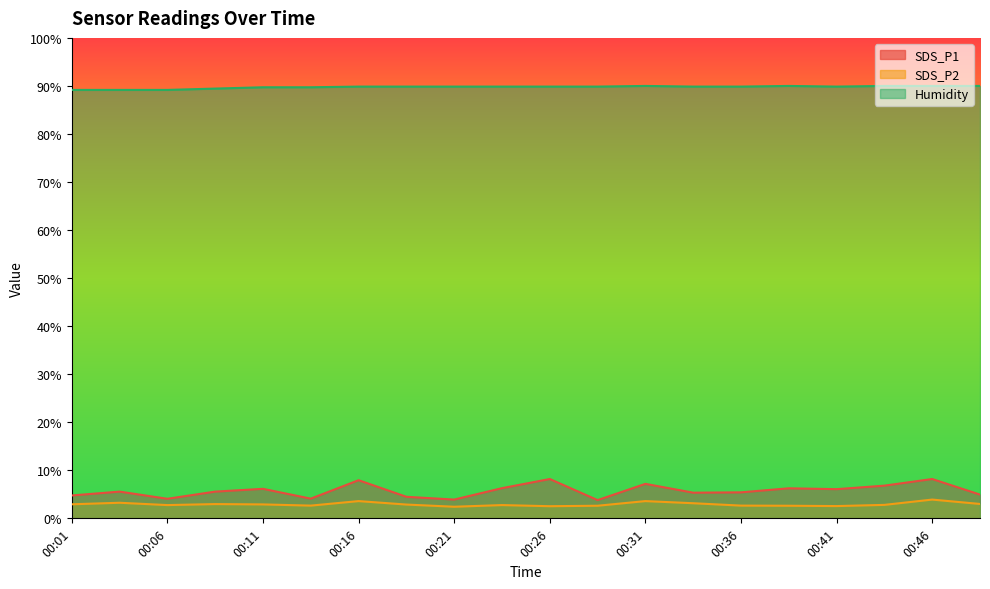

What is the average value of the Humidity series?

89.8